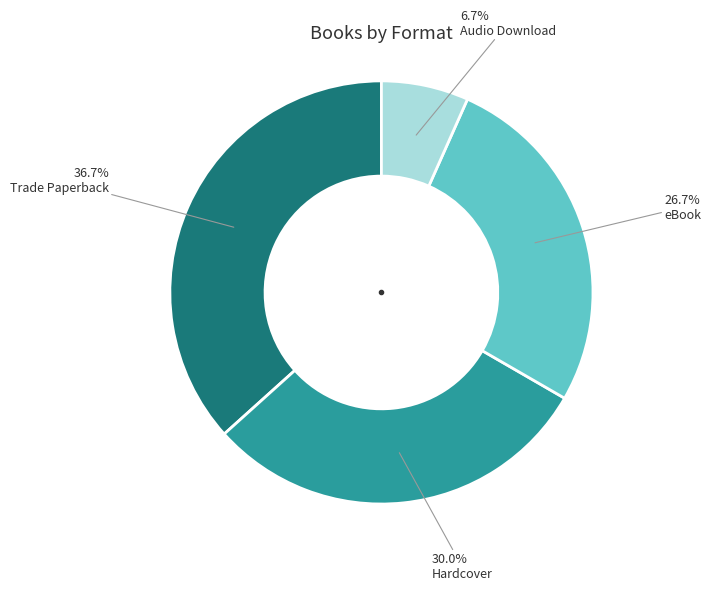

Approximately how many times larger is the value at Trade Paperback compared to Hardcover?

1.2